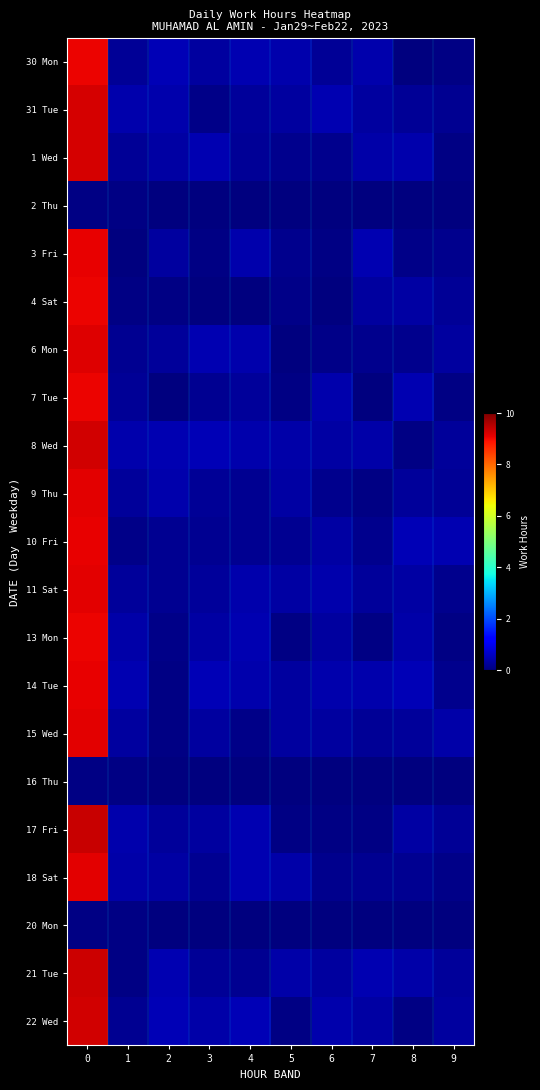

How many categories are shown in the chart?

10